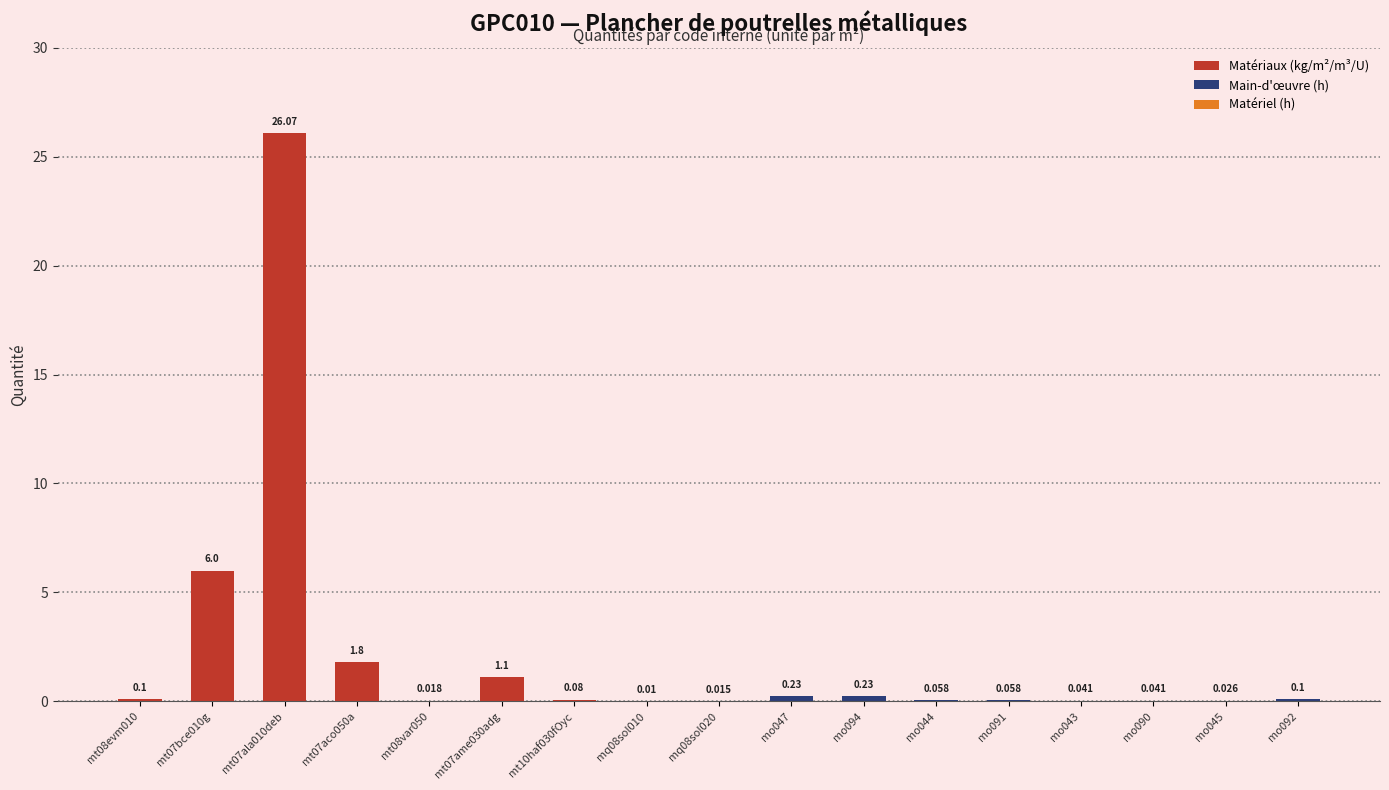

Reading left to right, what are all the values shown in this chart?

0.1	6.0	26.1	1.8	0.0	1.1	0.1	0.0	0.0	0.2	0.2	0.1	0.1	0.0	0.0	0.0	0.1